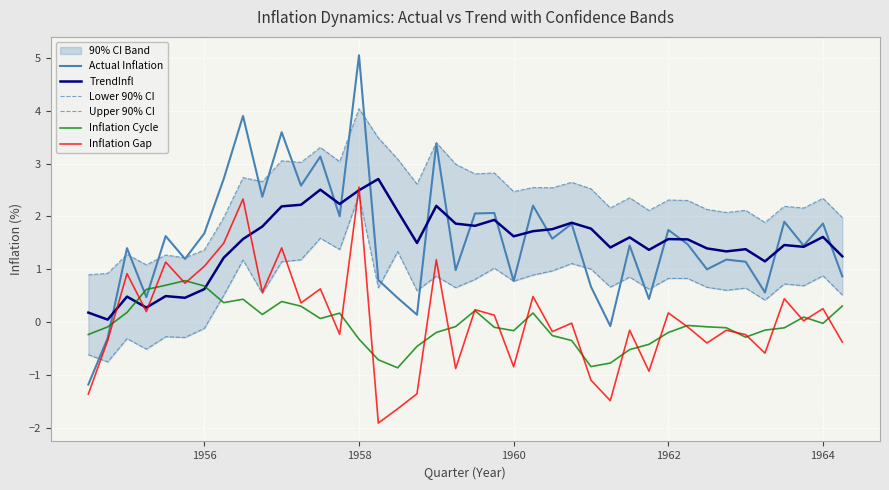

True or false: TrendInfl has a value of 1.6 at 1964.

True